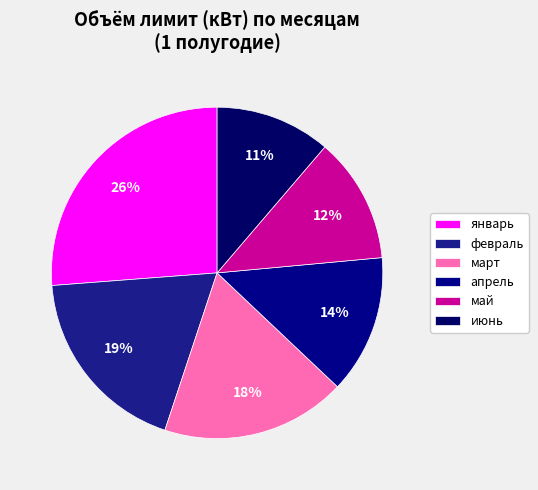

How many segments does this pie chart have?

6